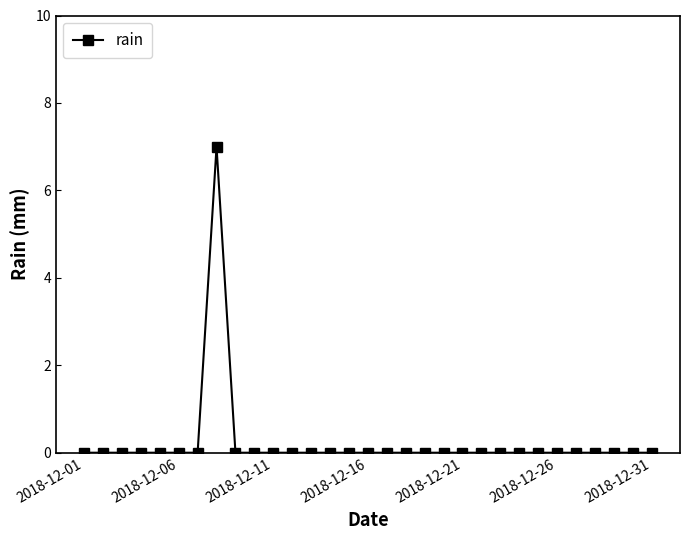

What is the difference between the maximum and second lowest values?

7